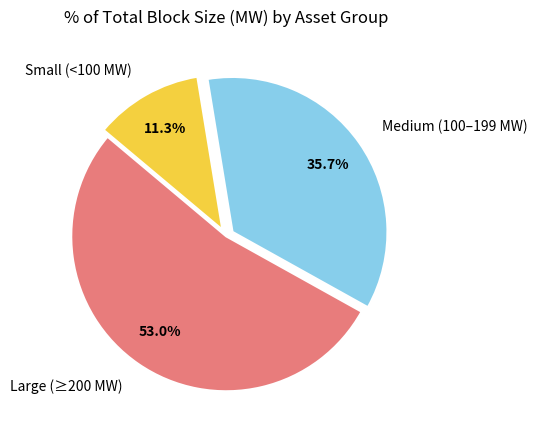

Approximately how many times larger is the value at Medium (100–199 MW) compared to Small (<100 MW)?

3.2